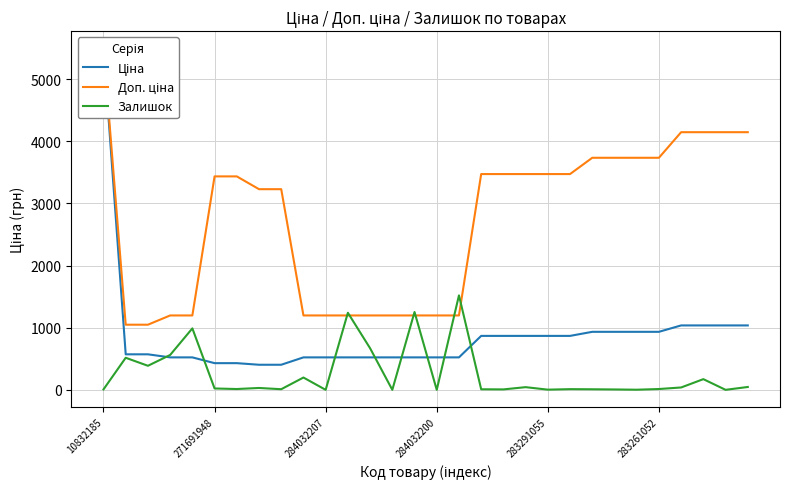

What is the highest value of the Залишок series?

1520